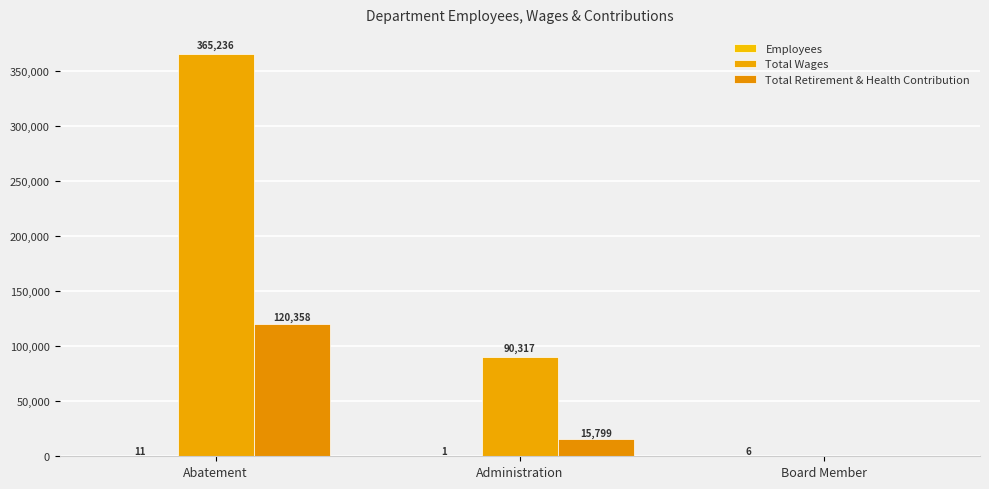

What is the sum of the Employees values at Administration and Board Member?

7